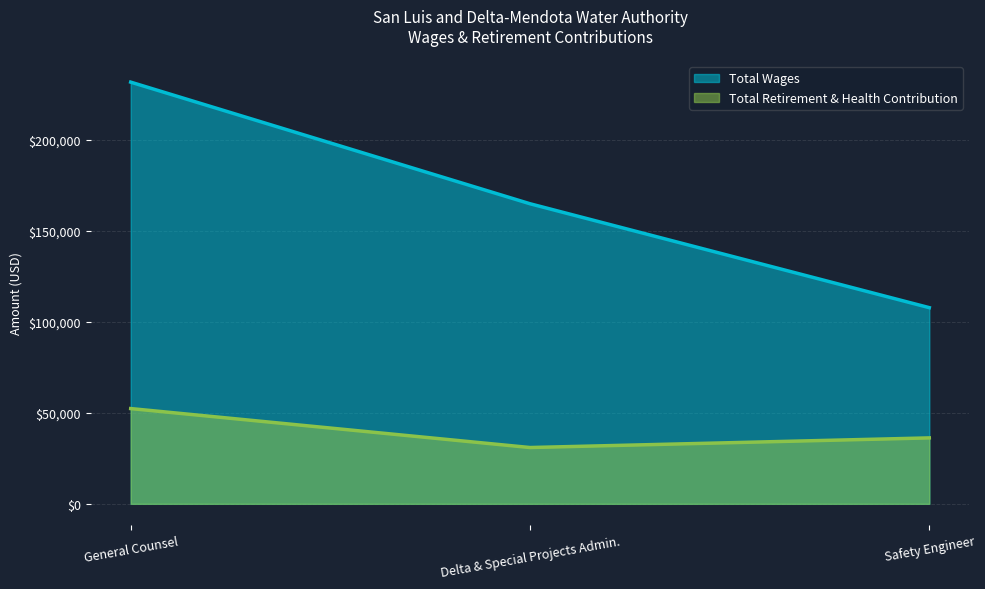

How many series are shown in this chart?

2